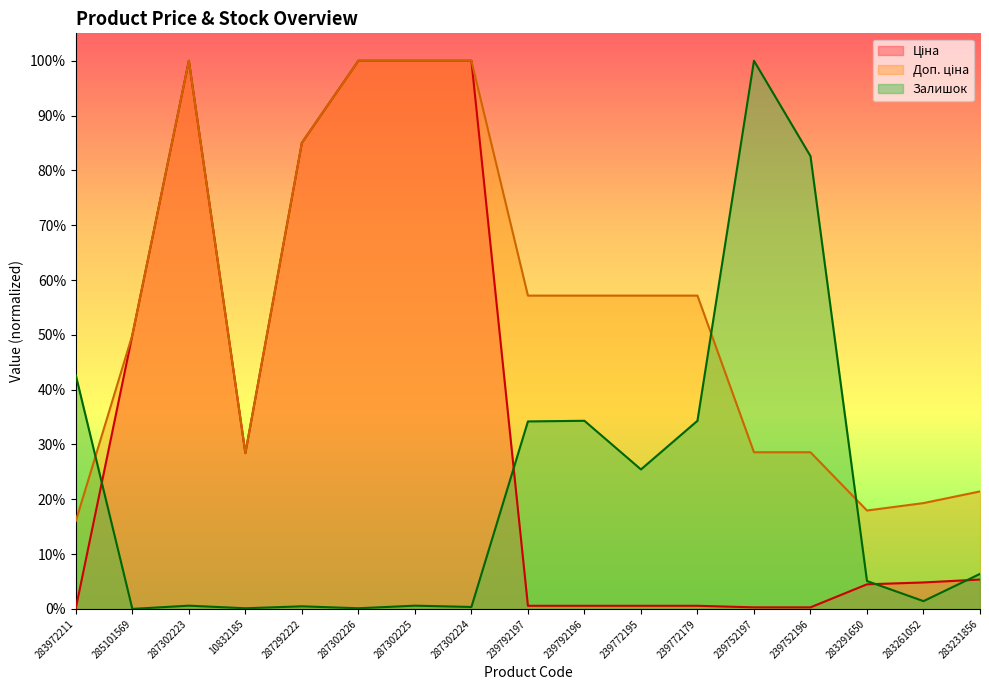

True or false: Доп. ціна and Ціна intersect in this chart.

False